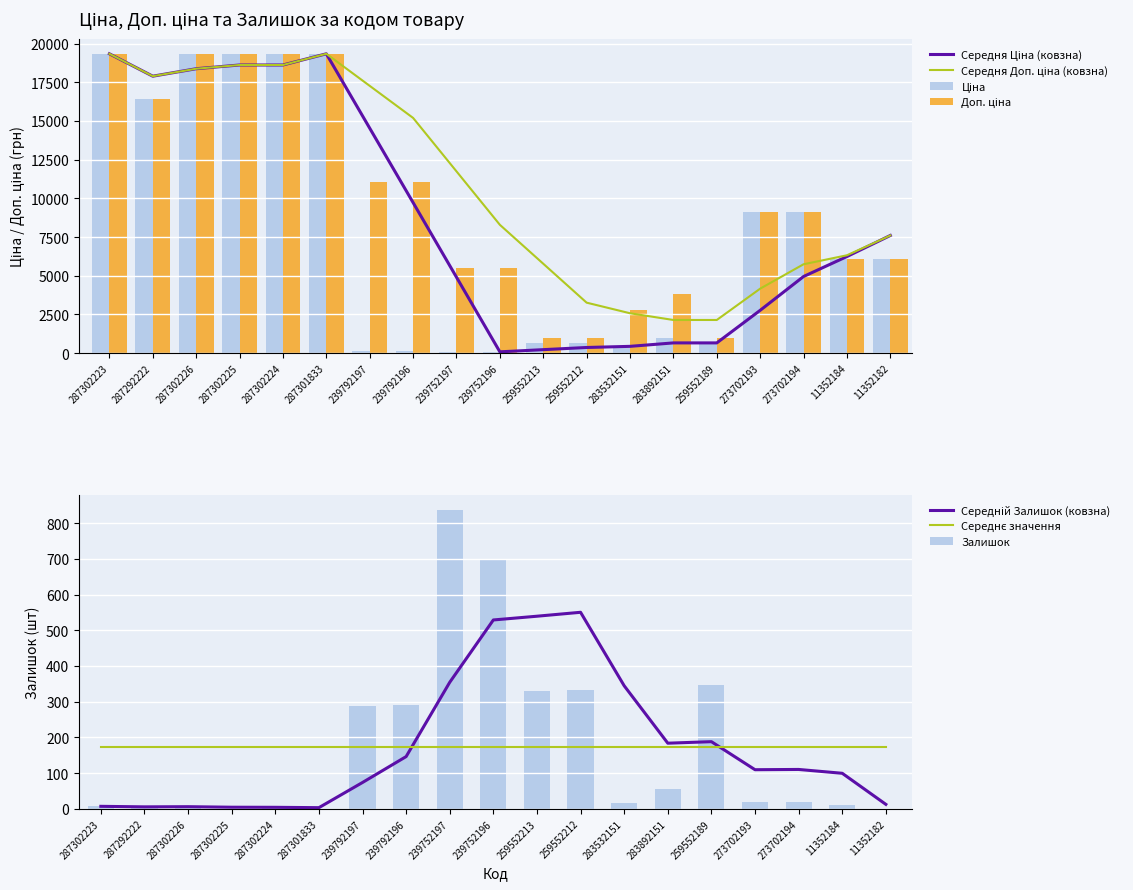

The value of Доп. ціна at 239752197 is 5528.0. True or false?

True